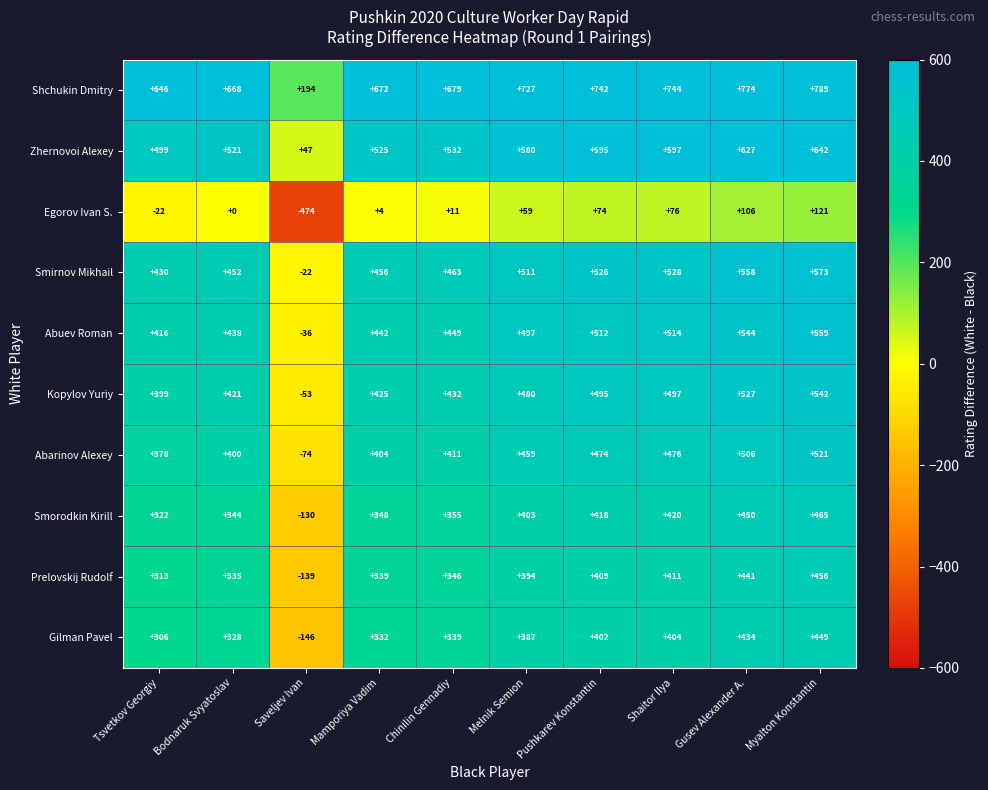

Which series has the largest total across all categories?

Shchukin Dmitry